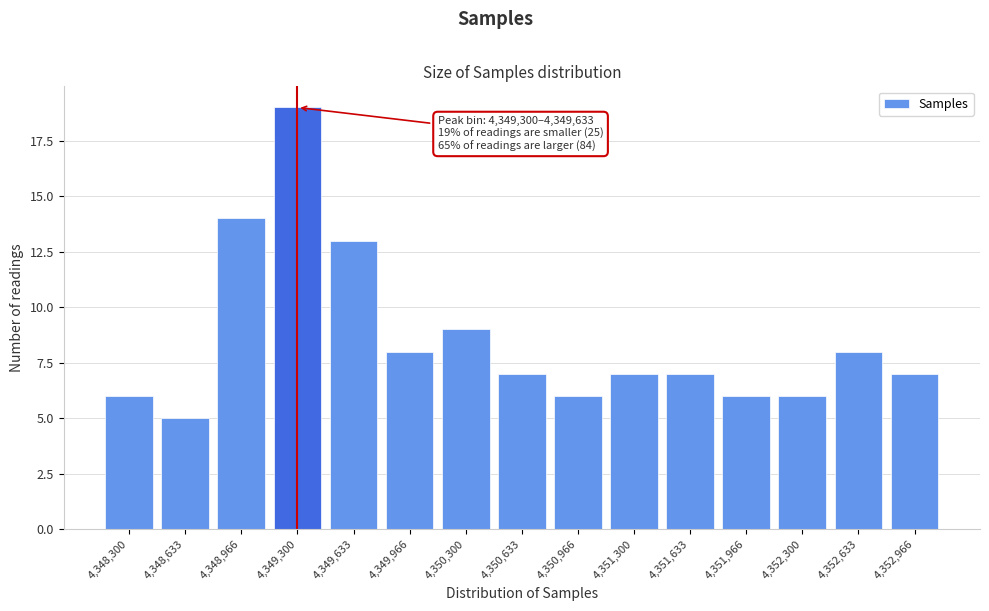

Reading left to right, transcribe all the data shown in this chart.

6	5	14	19	13	8	9	7	6	7	7	6	6	8	7